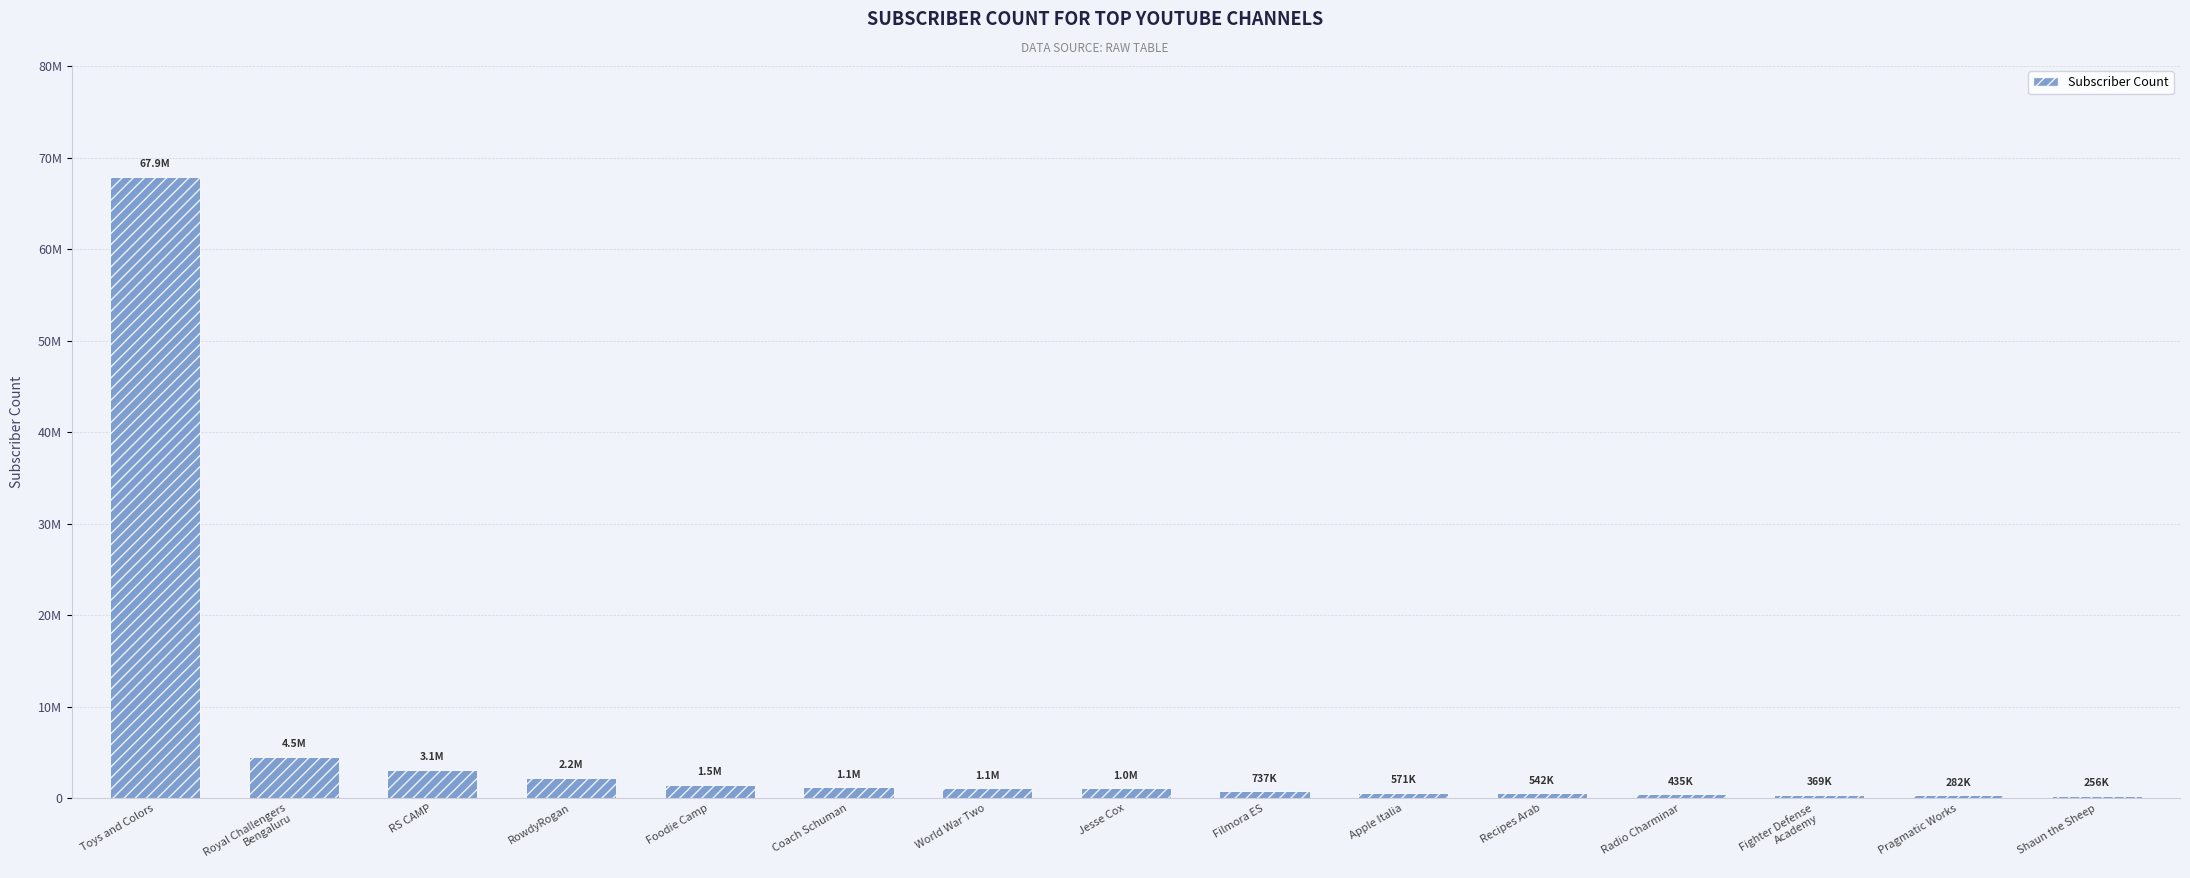

What is the maximum value shown in the chart?

67900000